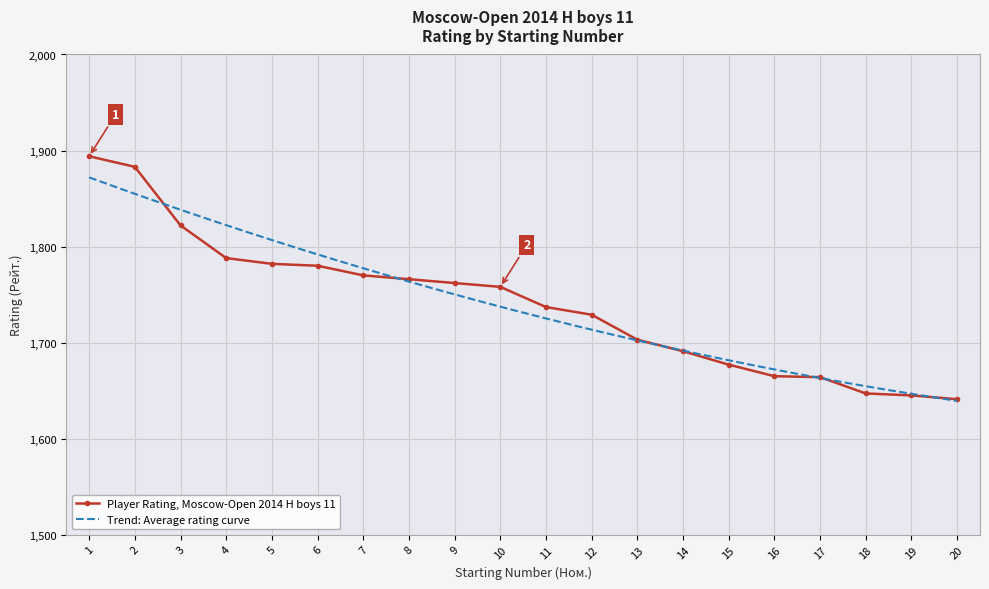

Approximately how many times larger is the value at 15 compared to 20?

1.0